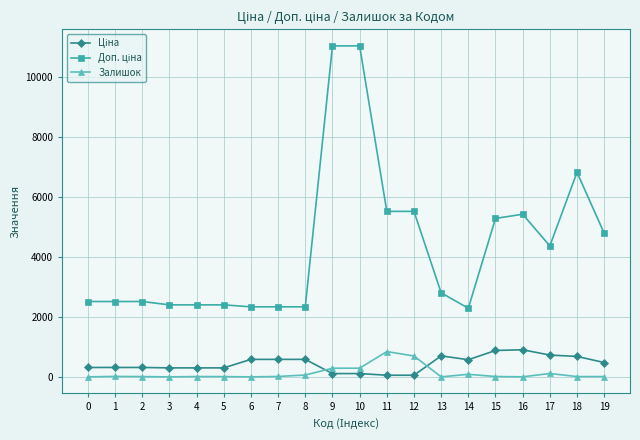

What is the difference between the highest and lowest values at 6?

2339.7